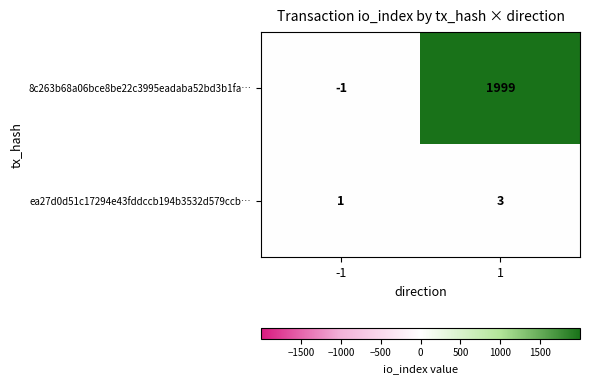

Count the number of categories in the chart.

2